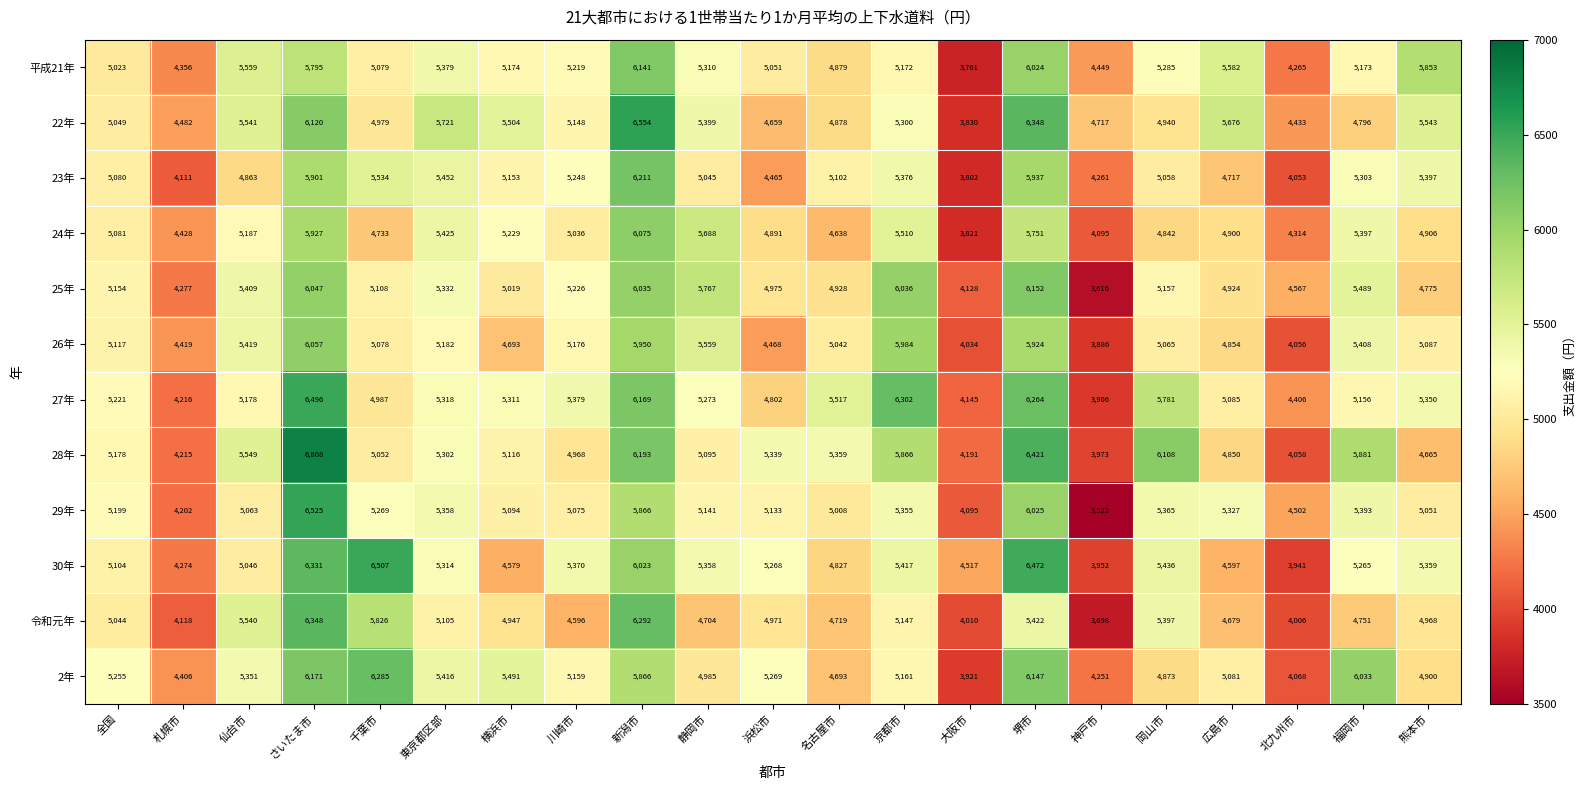

At which category does the chart reach its peak across all series?

さいたま市